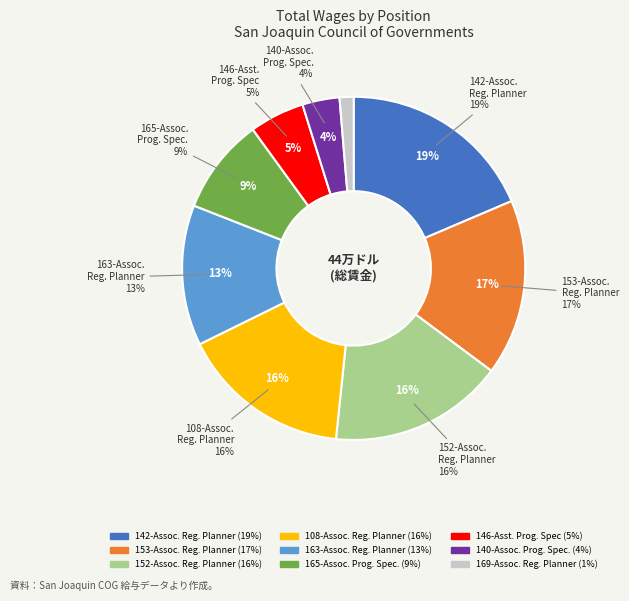

What is the change in value from 142-Associate Regional Planner to 146-Assist Program Spec?

-58650